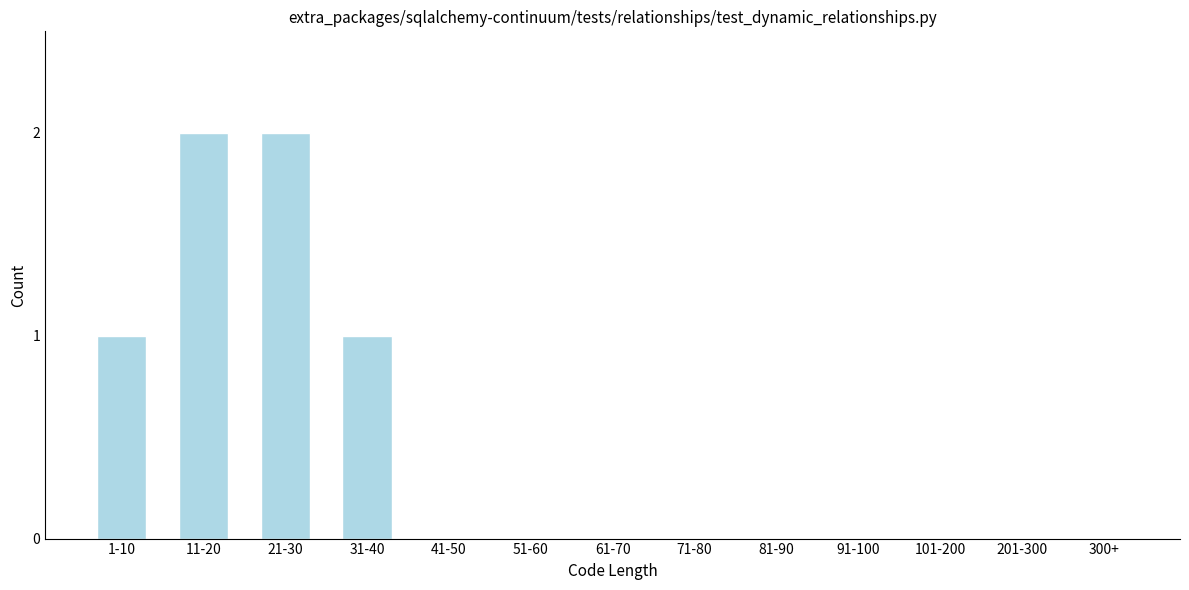

Reading right to left, what are all the values shown in this chart?

300+=0	201-300=0	101-200=0	91-100=0	81-90=0	71-80=0	61-70=0	51-60=0	41-50=0	31-40=1	21-30=2	11-20=2	1-10=1